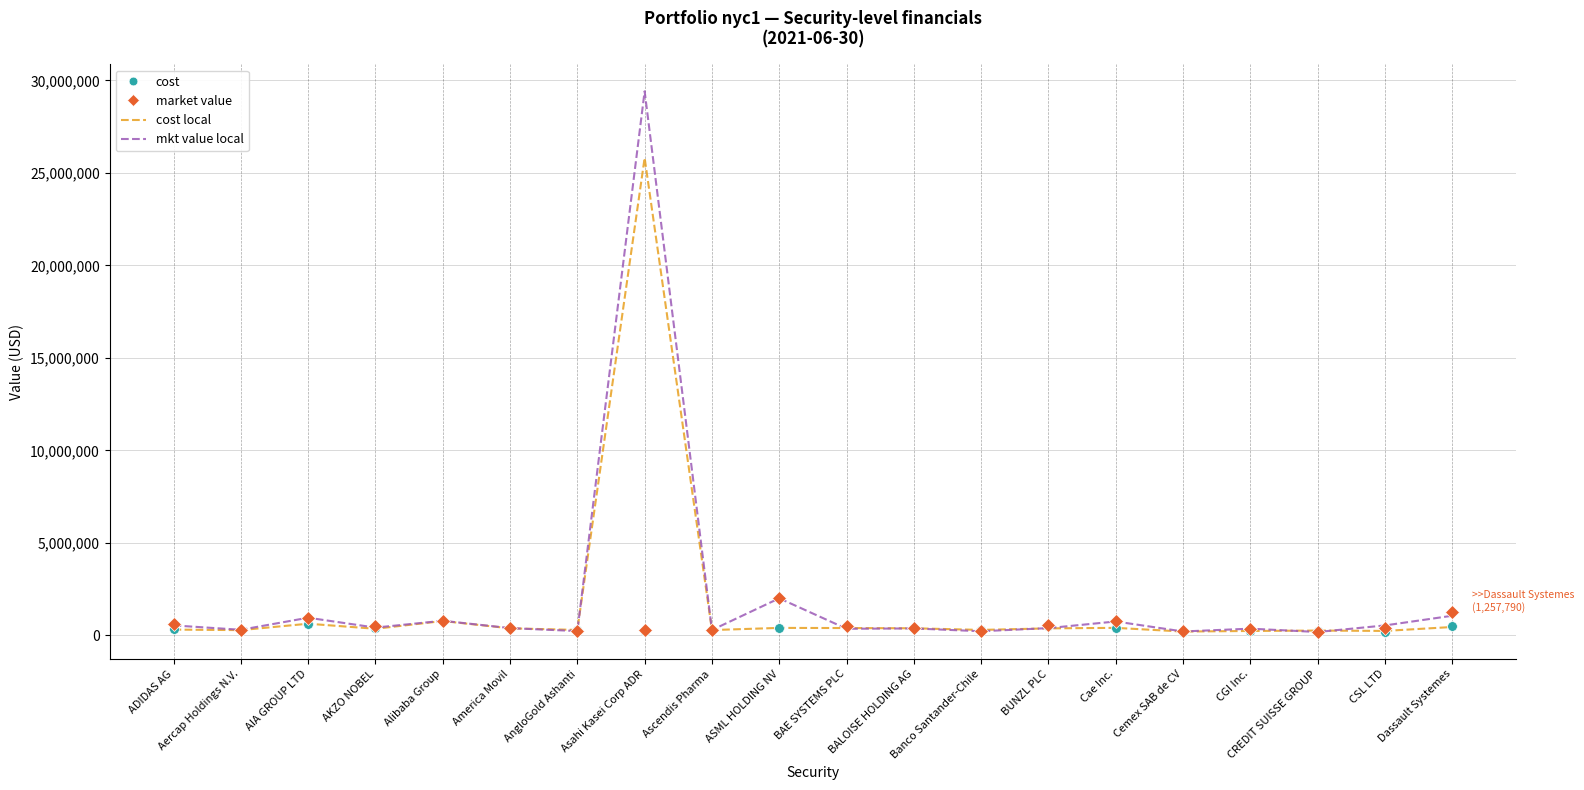

Count the number of categories in the chart.

20